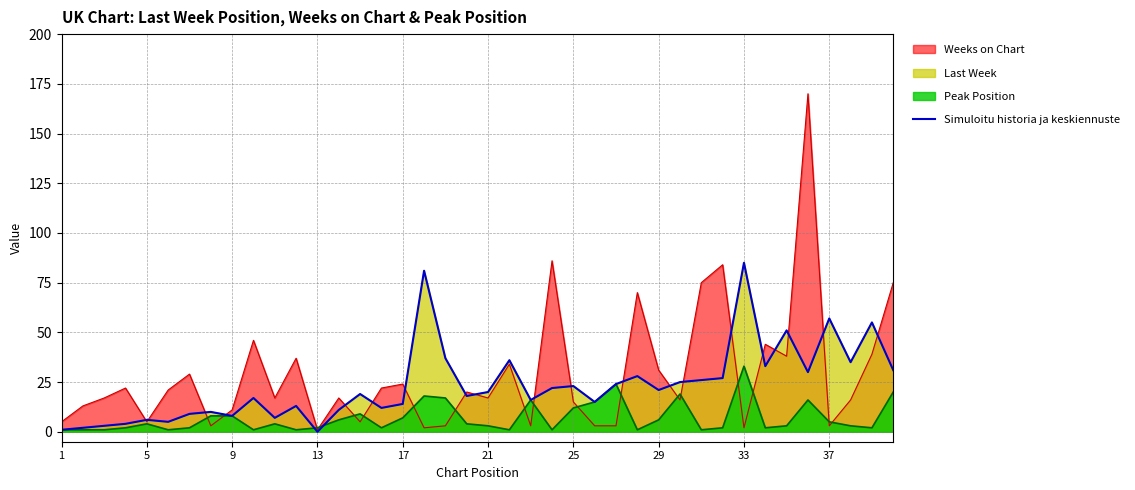

Reading left to right, transcribe all the data shown in this chart.

1	2	3	4	6	5	9	10	8	17	7	13	0	11	19	12	14	81	37	18	20	36	16	22	23	15	24	28	21	25	26	27	85	33	51	30	57	35	55	31